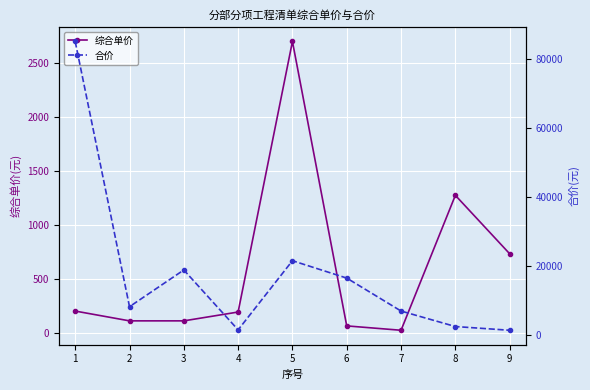

Reading left to right, list all the values displayed in this chart.

综合单价: 1=207.2	2=116.7	3=116.7	4=198.3	5=2697.7	6=70.2	7=29.8	8=1276.4	9=736.5
合价: 1=84968.4	2=8285.7	3=18905.4	4=1586.7	5=21581.3	6=16560.1	7=7030.4	8=2552.9	9=1473.0